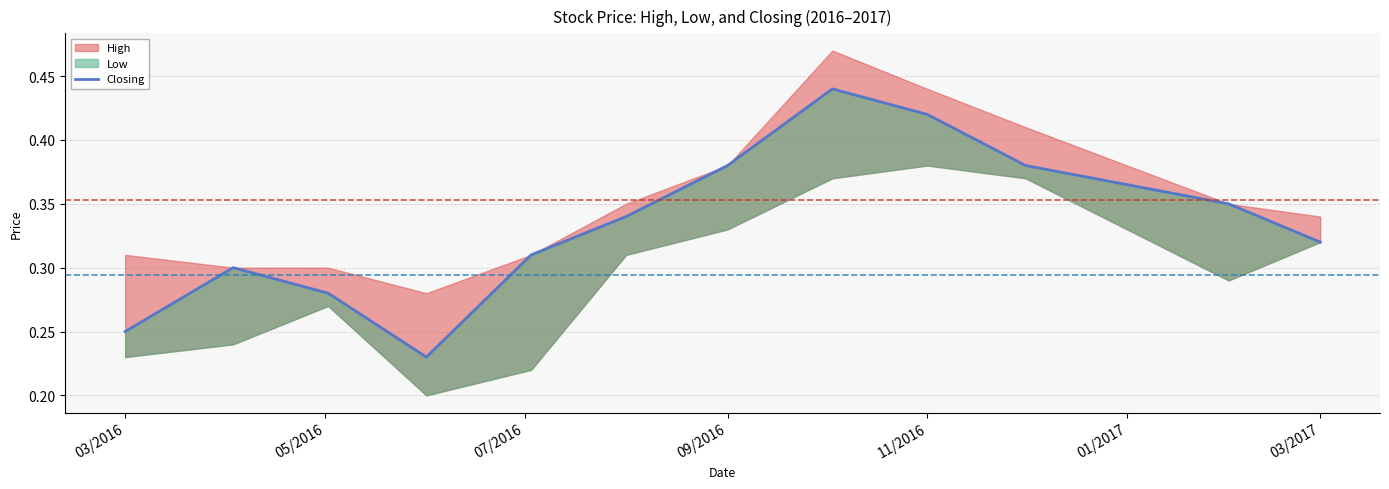

True or false: the data shows 0.3 at 05/2016.

True